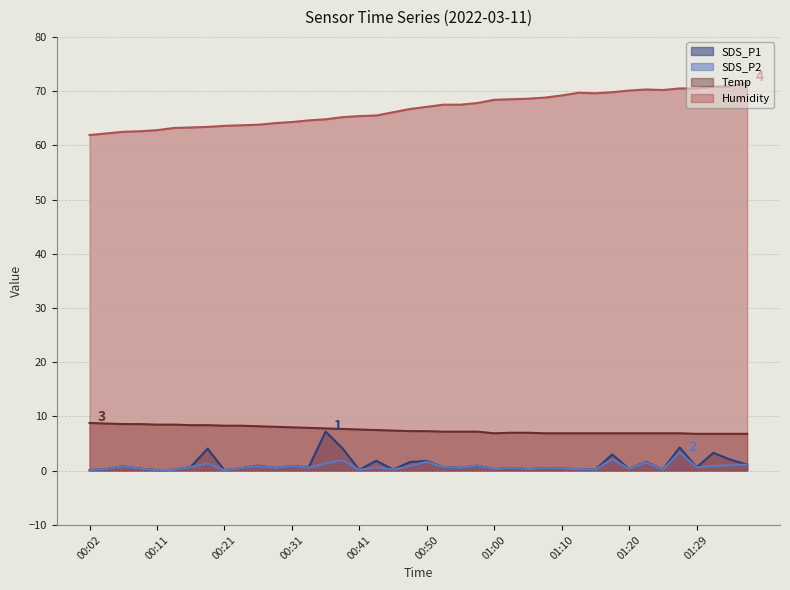

What is the label of the 38th point from the left?

01:32